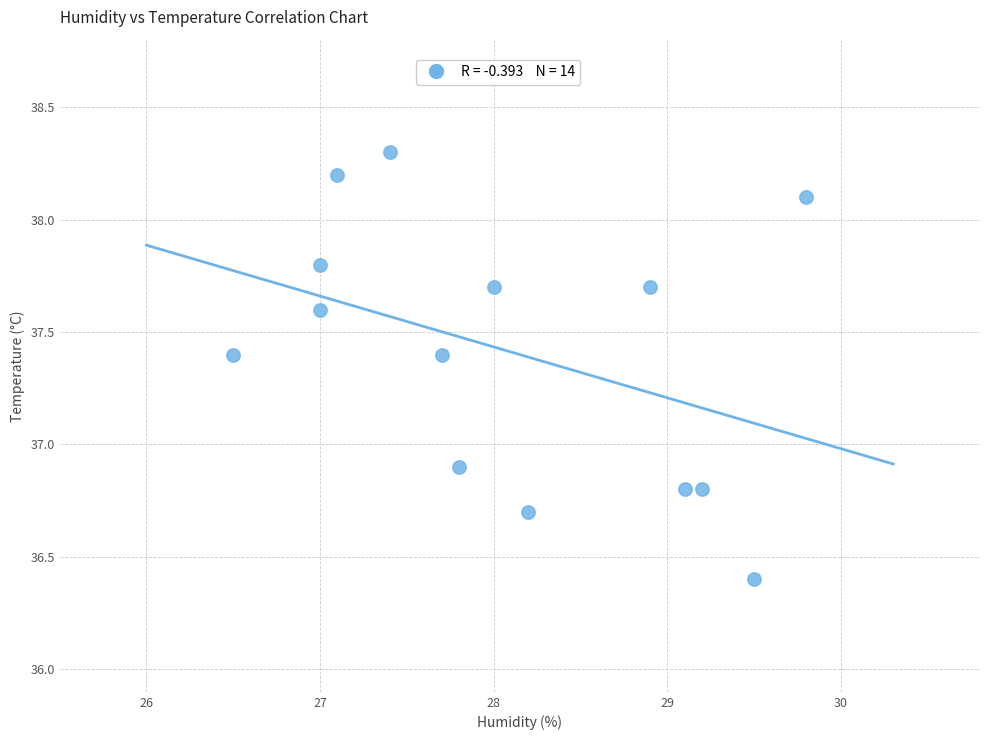

What is the range of Y values (max minus min)?

1.9